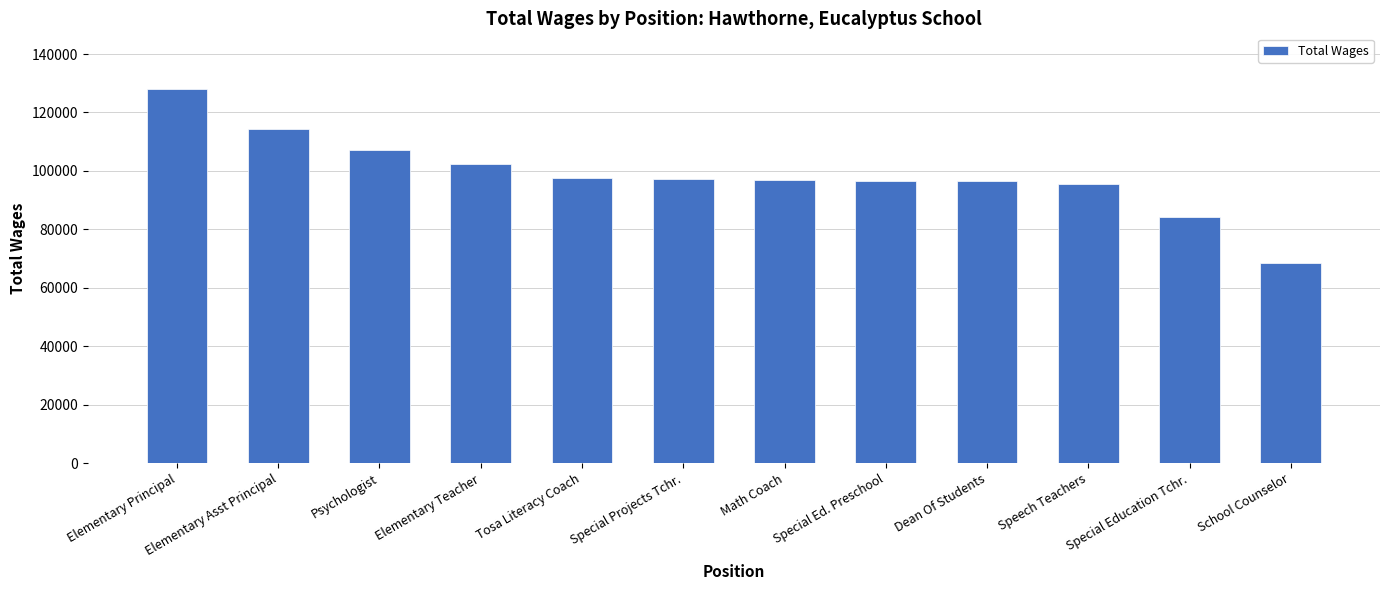

At which label does the data first exceed 97295?

Elementary Principal